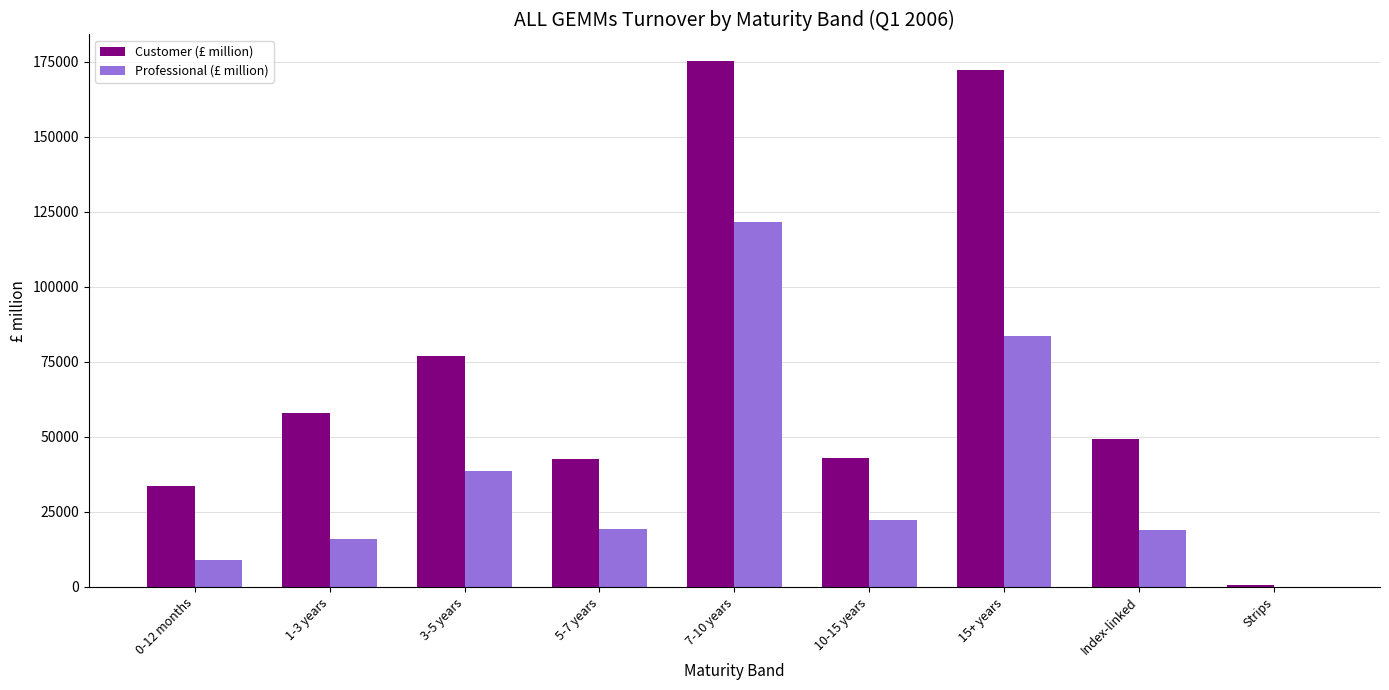

What value does the Professional (£ million) series have at Index-linked?

18943.2